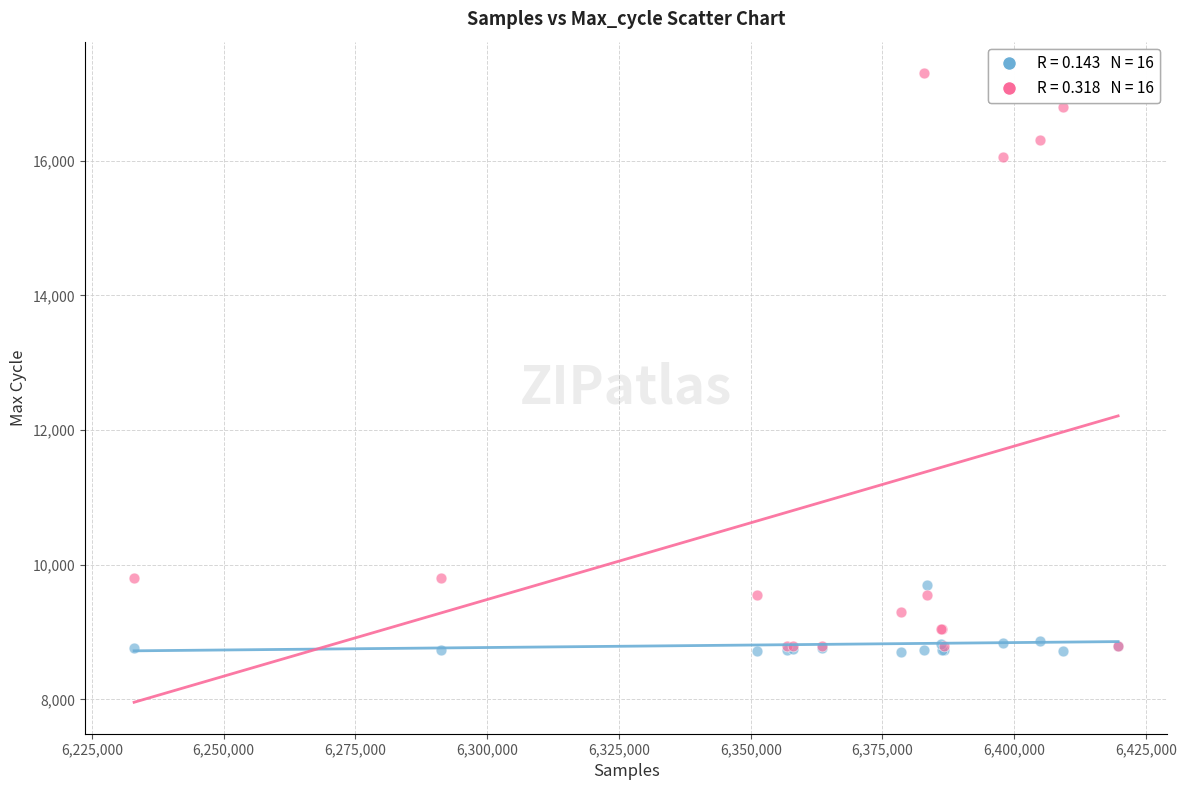

Across all series, what Y value is closest to 12999?

16050